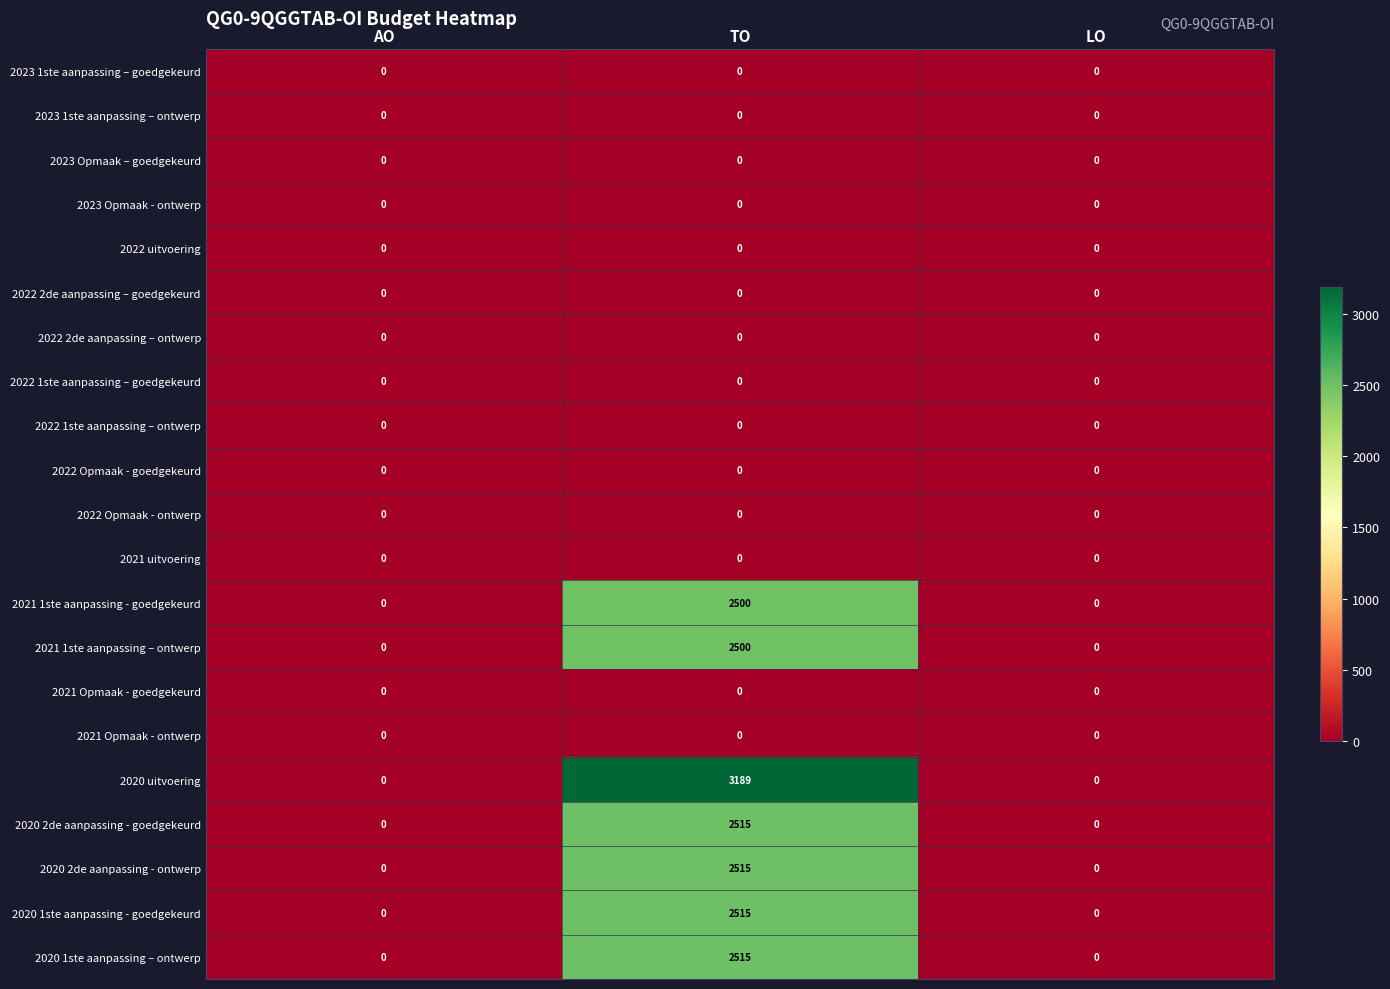

Which label corresponds to the largest value in the chart?

TO